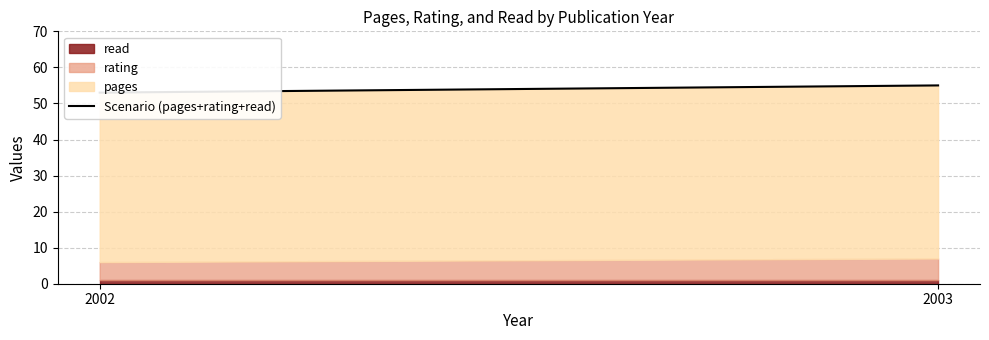

What is the minimum value shown in the chart?

53